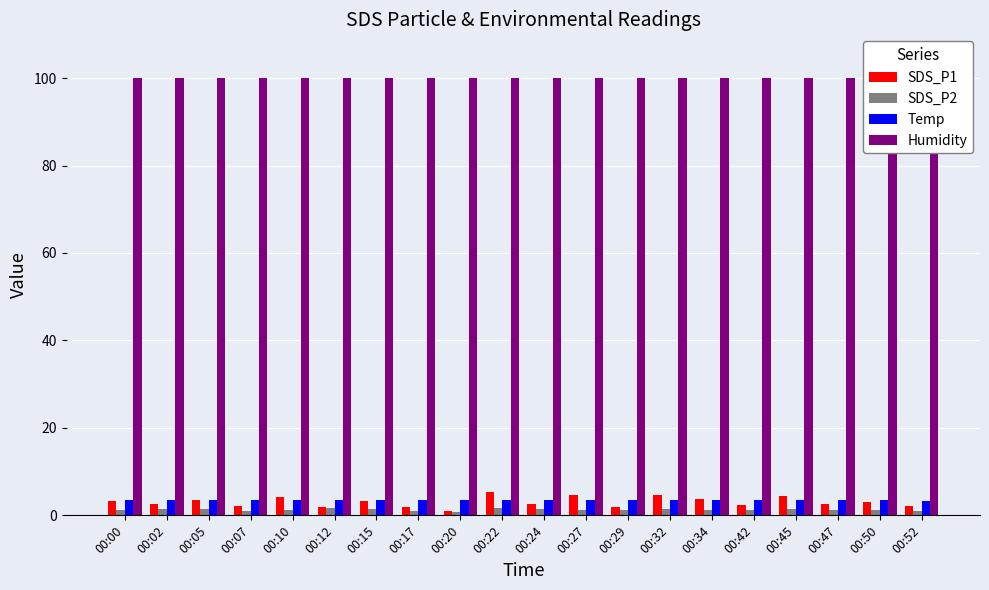

Which category has the highest value in the SDS_P2 series?

00:12